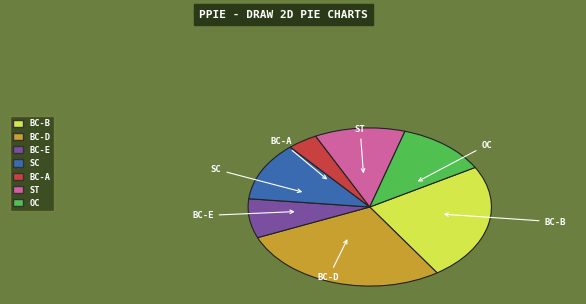

Is it true that ST is 20% of the pie?

False